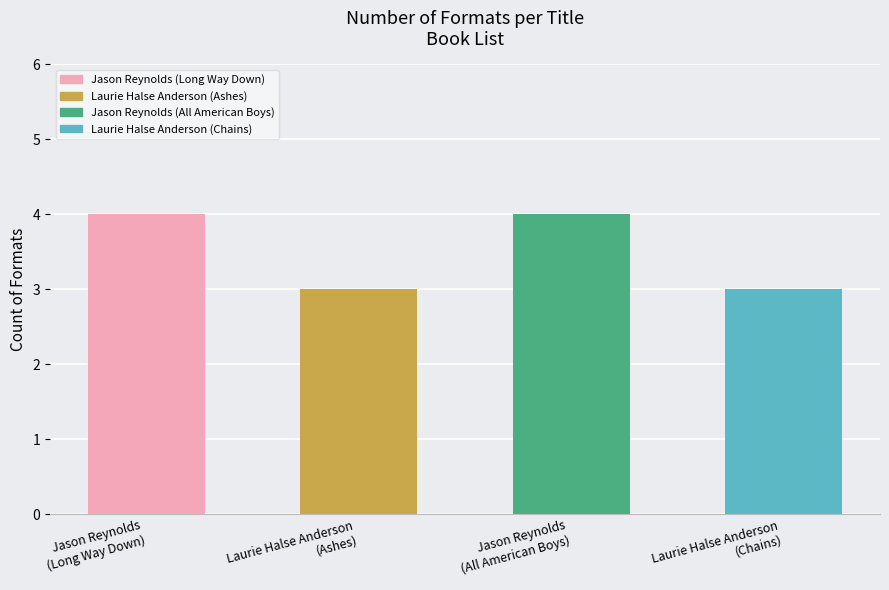

Rank the categories by value from highest to lowest.

Jason Reynolds
(Long Way Down), Jason Reynolds
(All American Boys), Laurie Halse Anderson
(Ashes), Laurie Halse Anderson
(Chains)